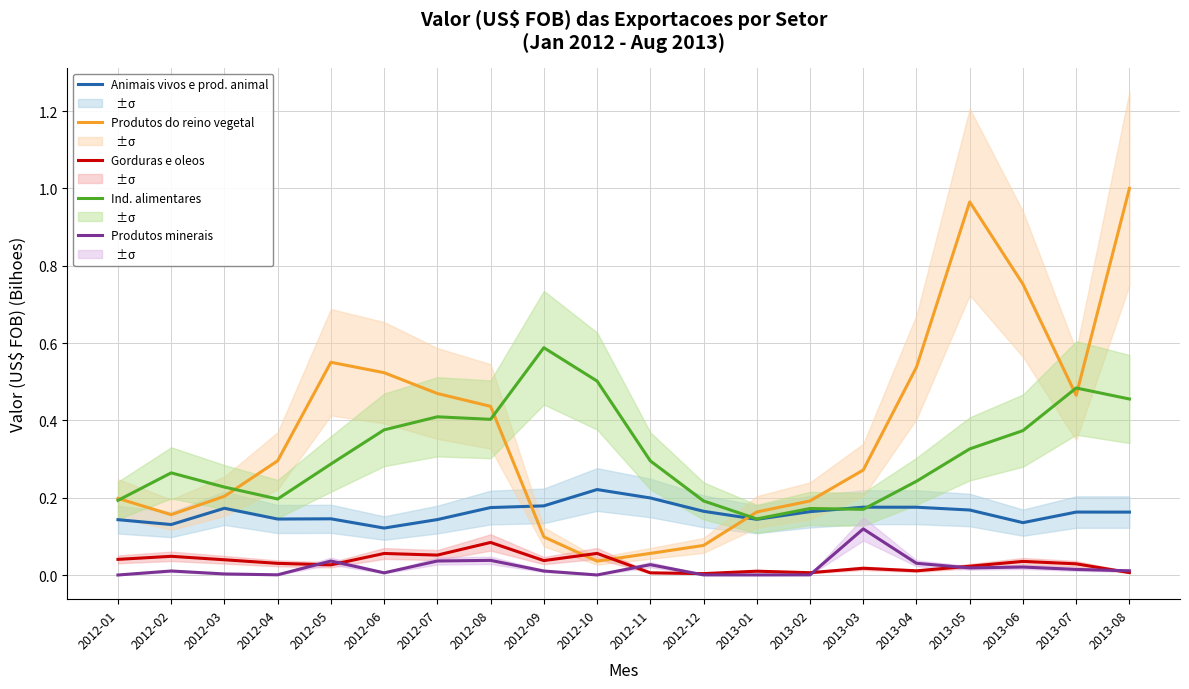

At which category does Produtos do reino vegetal reach its first local peak?

2012-05